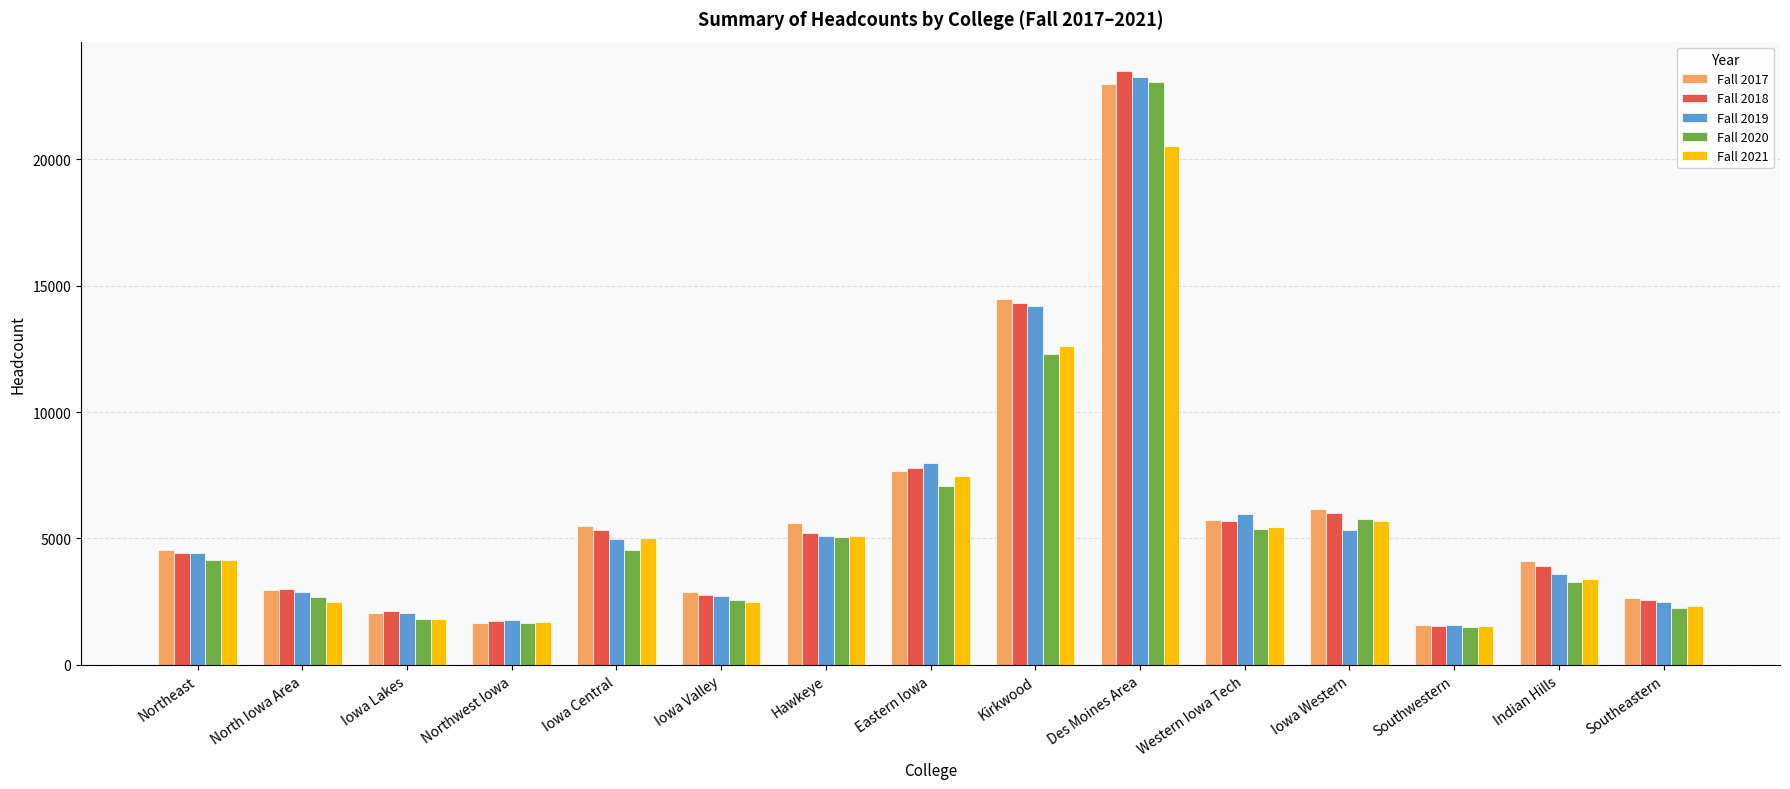

How many bars are there in each group?

5